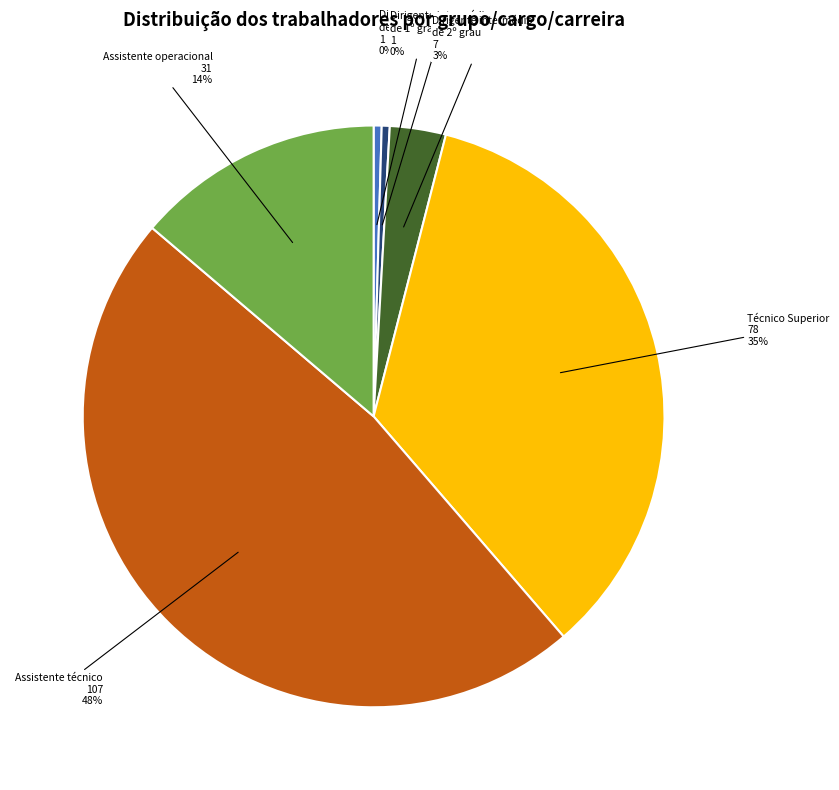

How many segments does this pie chart have?

6